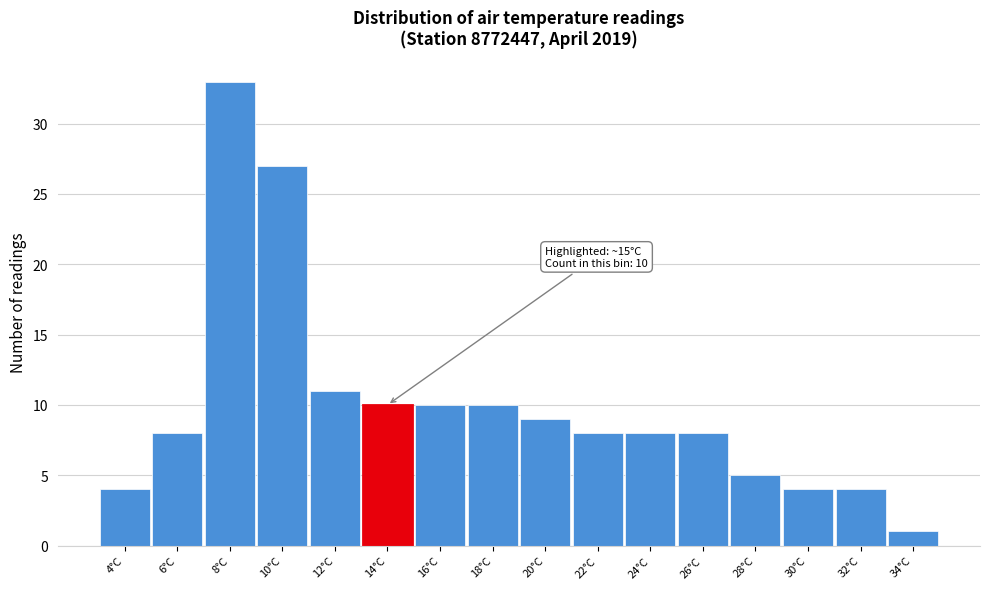

Reading left to right, list all the values displayed in this chart.

4	8	33	27	11	10	10	10	9	8	8	8	5	4	4	1